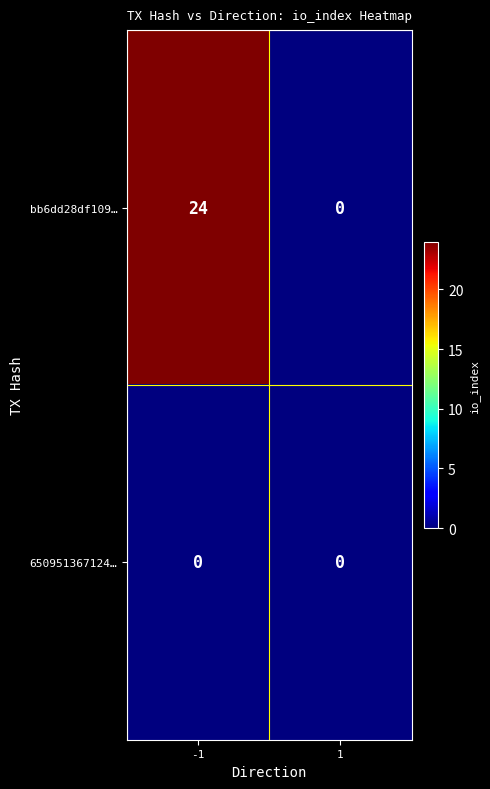

At how many categories does at least one series exceed 20?

1